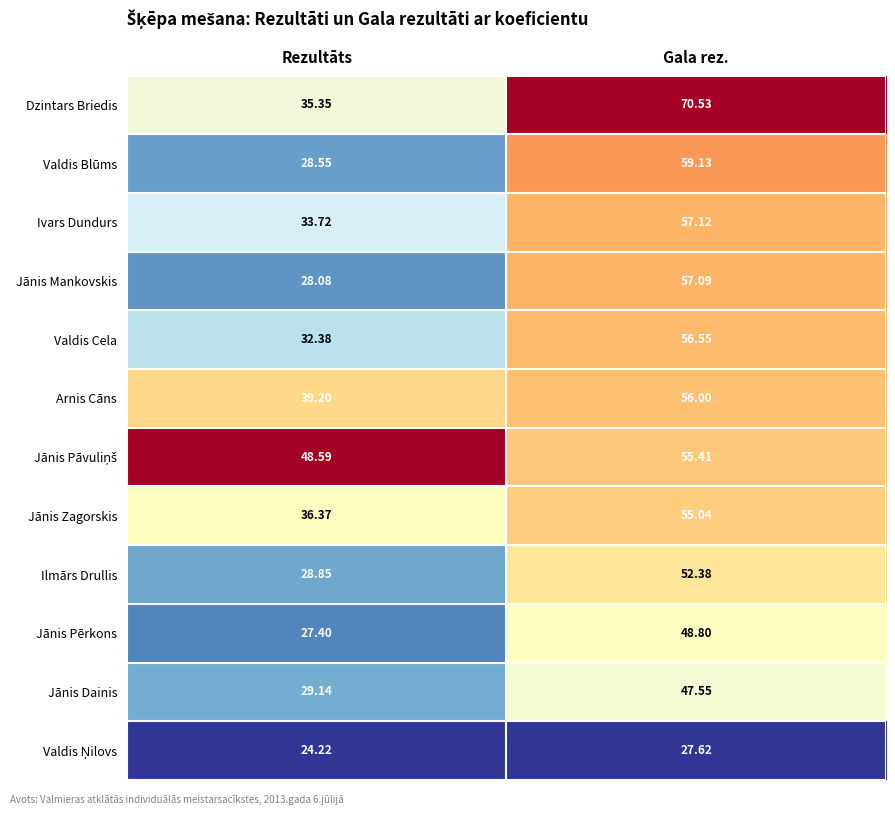

Which series changed the most between Rezultāts and Gala rez.?

Dzintars Briedis